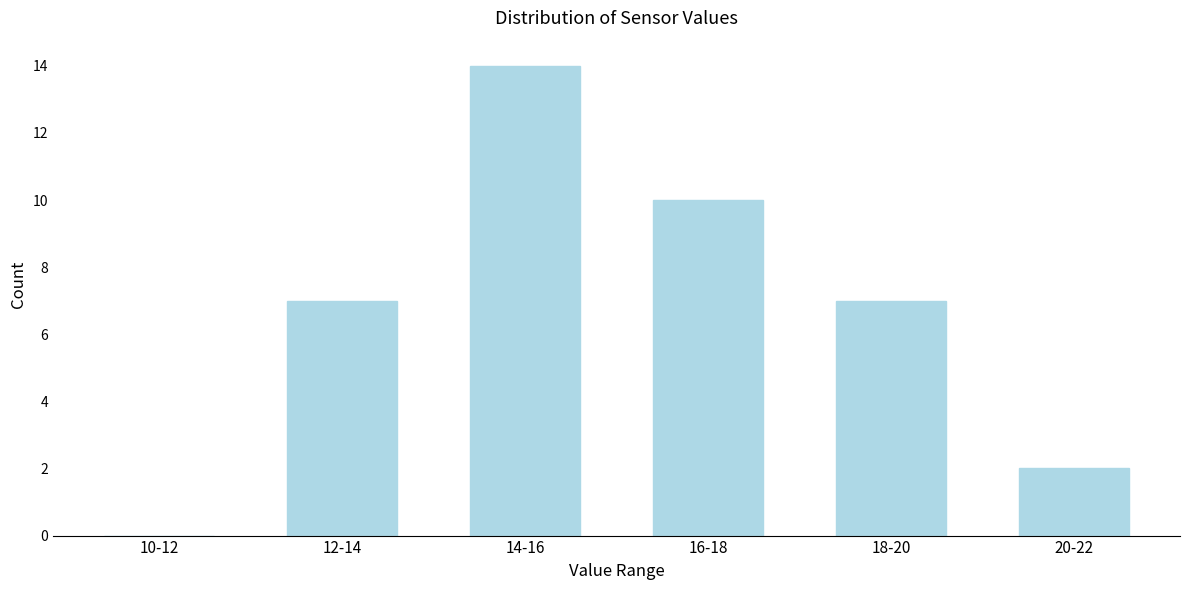

Reading left to right, transcribe all the data shown in this chart.

10-12=0	12-14=7	14-16=14	16-18=10	18-20=7	20-22=2